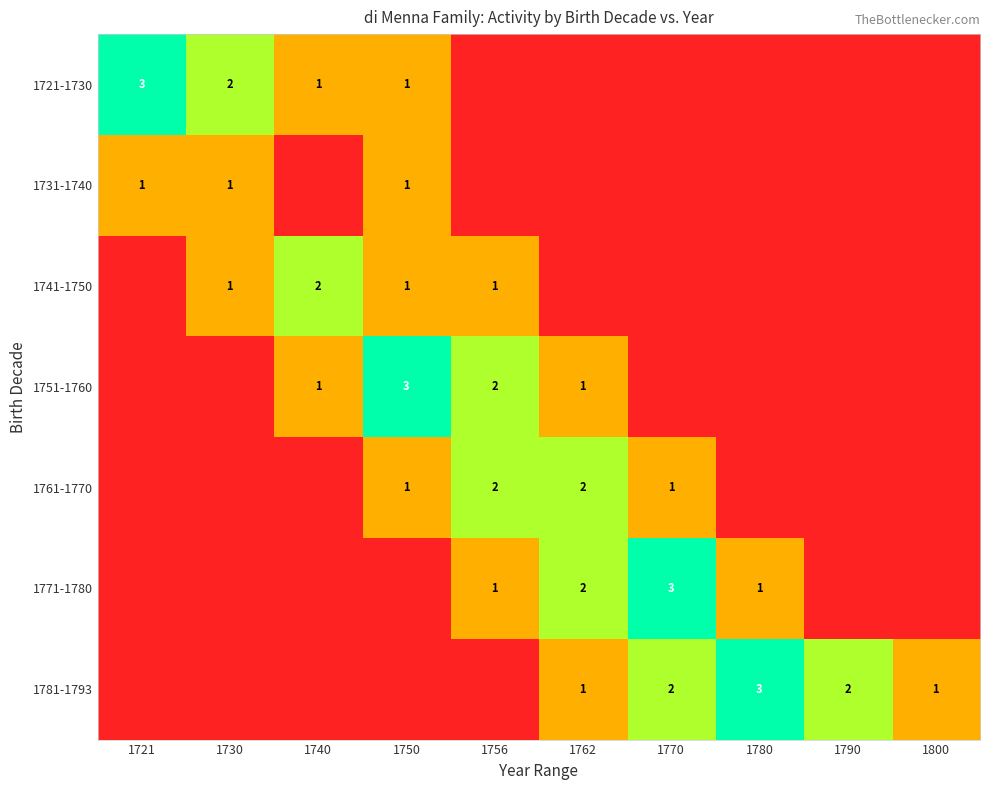

The 1781-1793 series shows 1 at 1770. True or false?

False